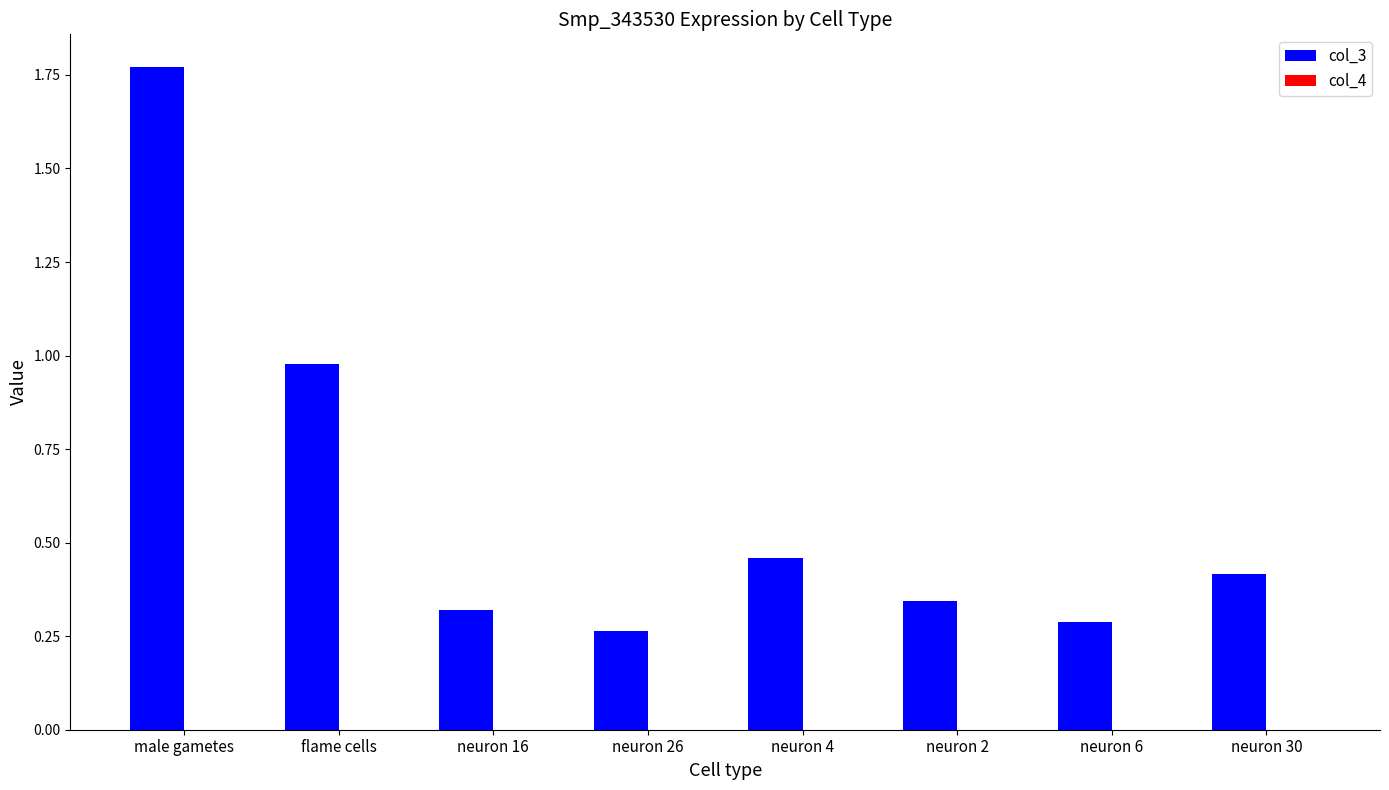

Is it true that col_3 equals 0.3 at neuron 2?

True